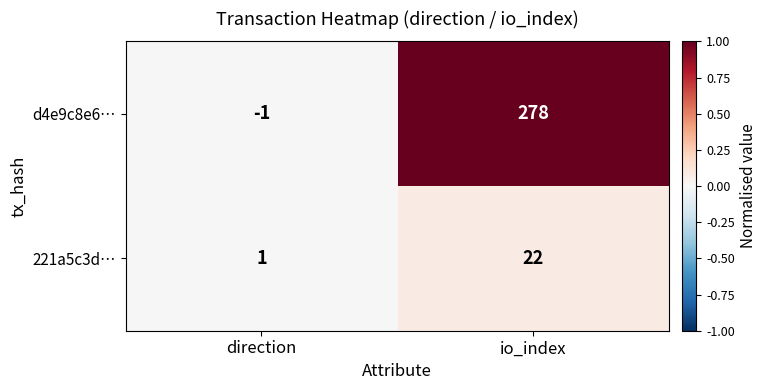

Is the value of d4e9c8e6… at io_index greater than the value of 221a5c3d… at direction?

Yes